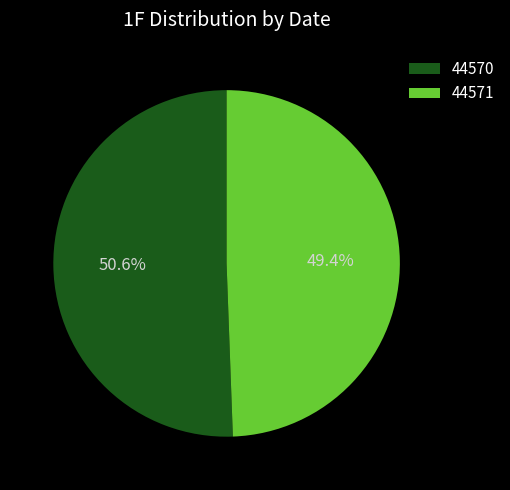

Is it true that 44570 is 60% of the pie?

False